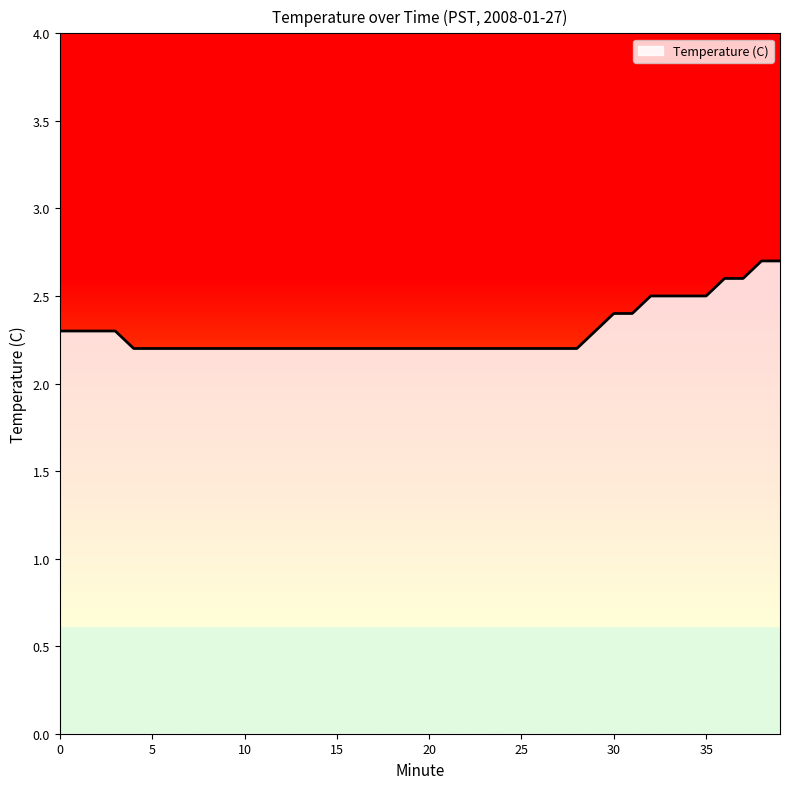

What is the difference between the maximum and minimum values?

0.5